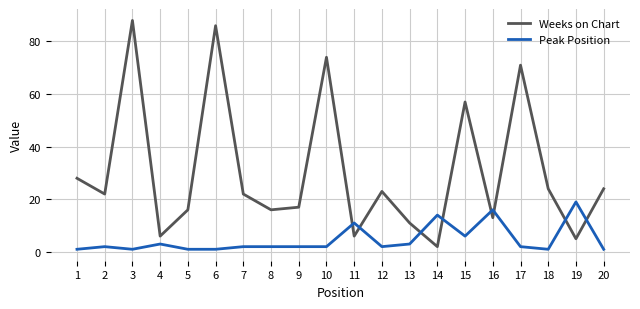

Is it true that Weeks on Chart equals 47 at 3?

False